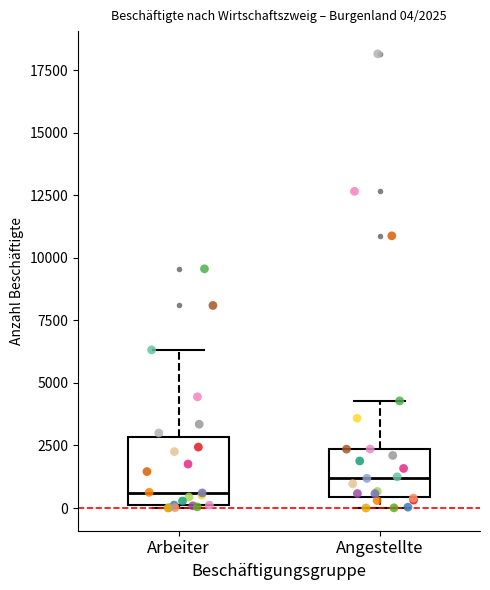

Which box is the tallest, from its lower edge to its upper edge?

Arbeiter